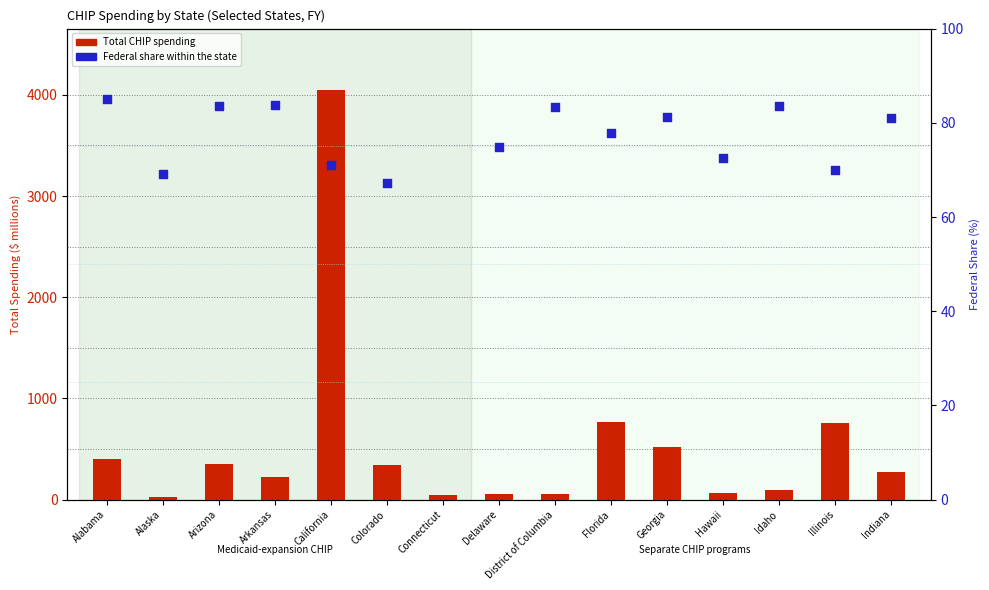

Which series has the widest spread of Y values?

Total CHIP spending